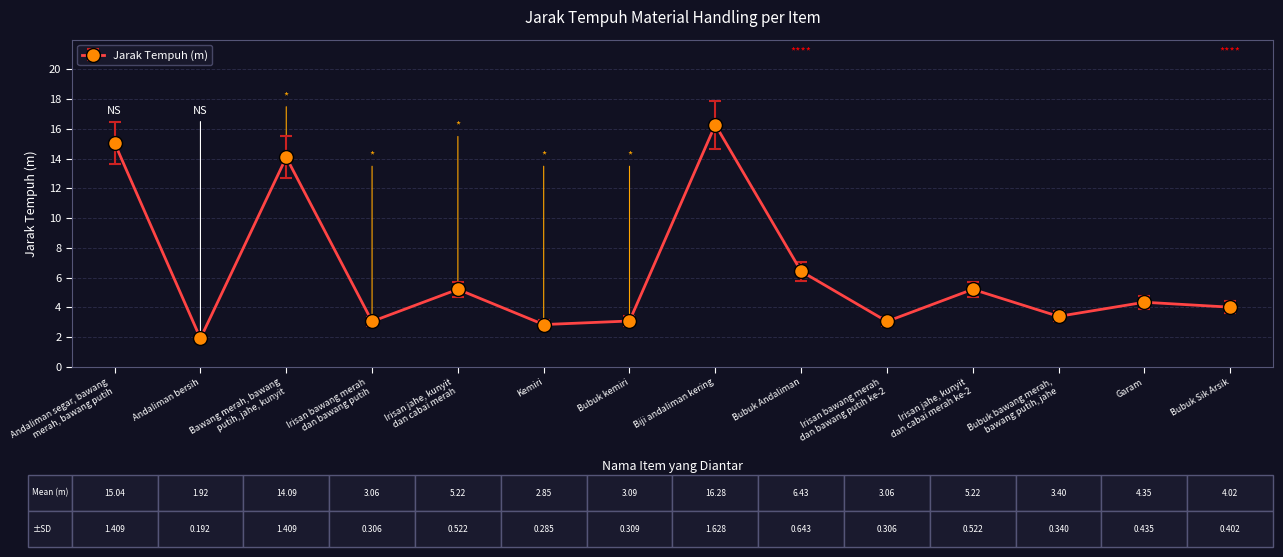

What is the difference between the second highest and minimum values?

13.1